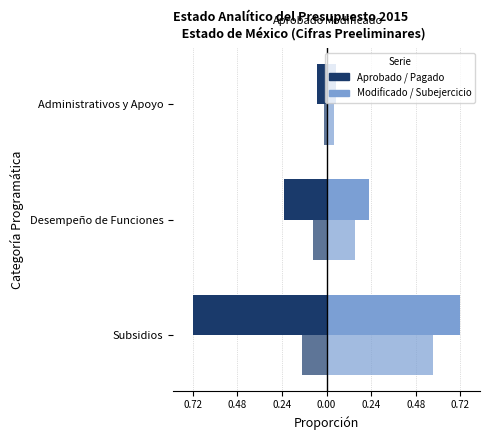

The Pagado series shows -0.2 at Subsidios. True or false?

False